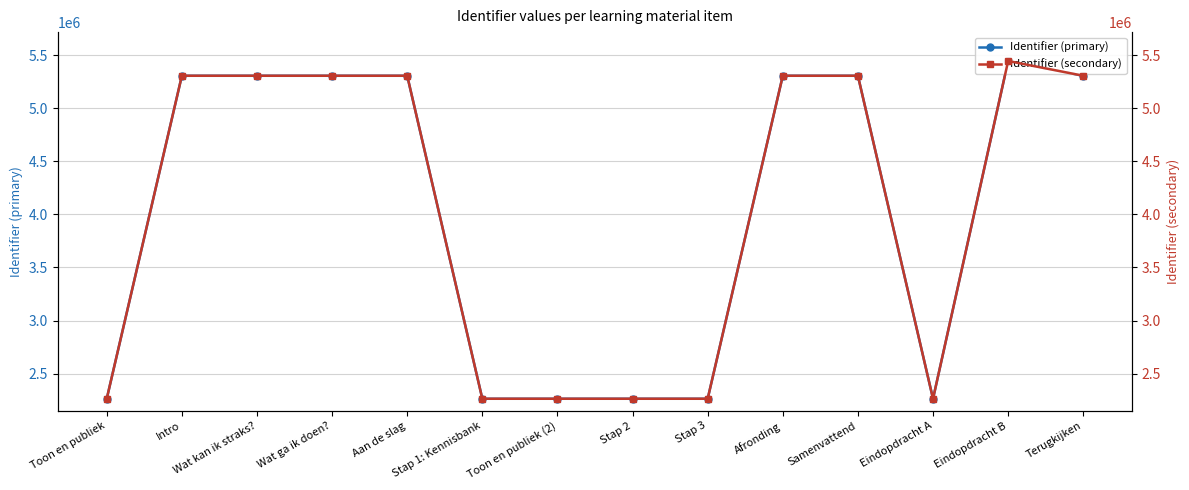

What is the minimum value for Identifier (secondary)?

2262631